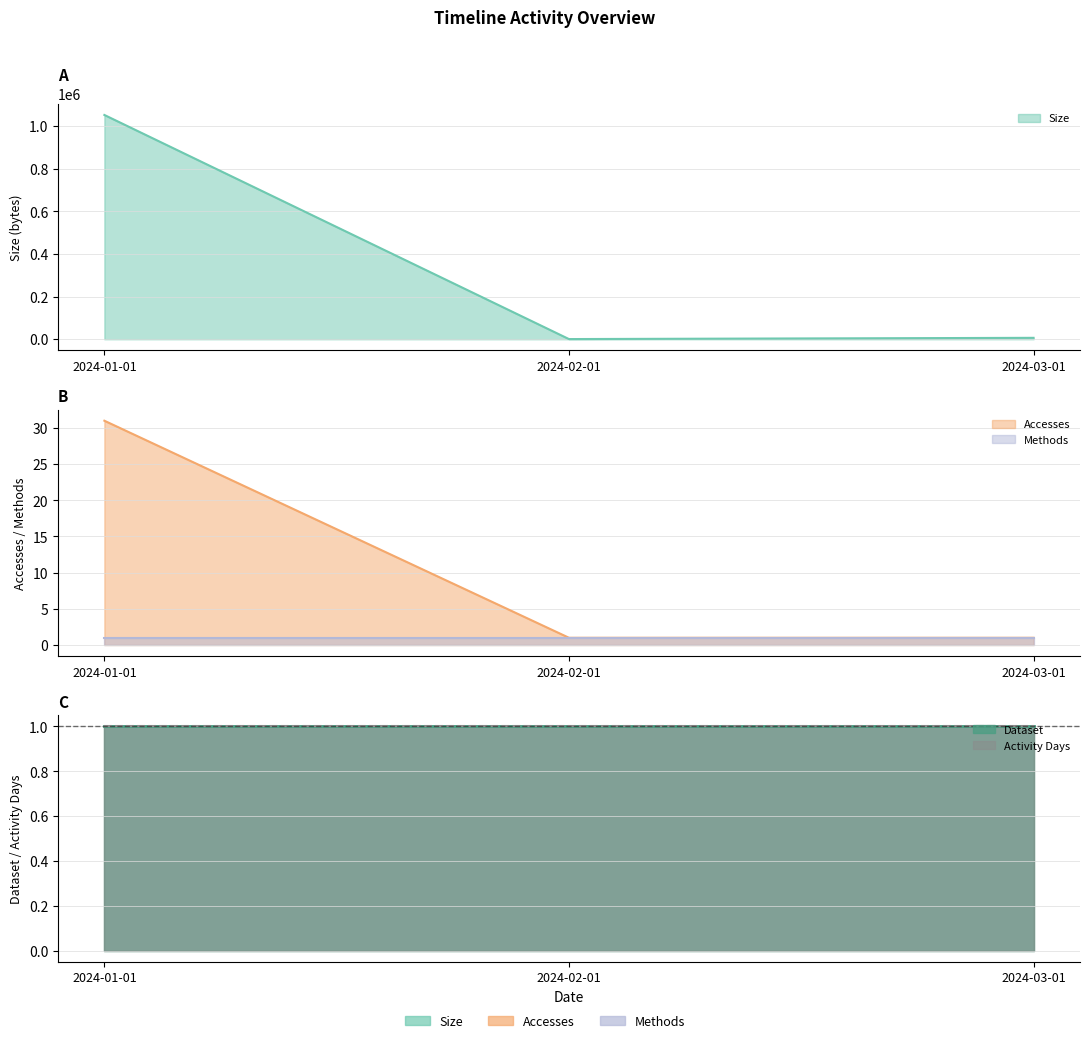

Reading left to right, what are all the values shown in this chart?

Size: 1051726	817	6616
Accesses: 31	1	1
Methods: 1	1	1
Dataset: 1	1	1
Activity Days: 1	1	1